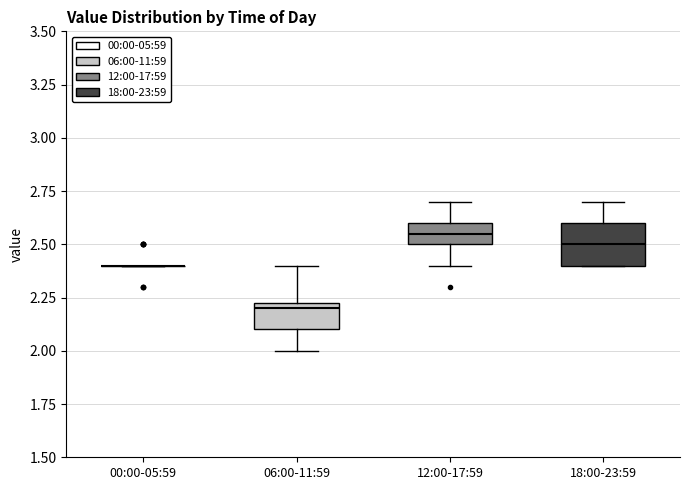

Reading left to right, read every box against the y-axis: the position of its median line, the range the box covers, and the ends of its whiskers. The values are not printed on the chart, so give them approximately, as read against the axis.

00:00-05:59: box collapsed to a line at 2.40, whiskers 2.40 to 2.40
06:00-11:59: median 2.20, box 2.10 to 2.25, whiskers 2.00 to 2.40
12:00-17:59: median 2.55, box 2.50 to 2.60, whiskers 2.40 to 2.70
18:00-23:59: median 2.50, box 2.40 to 2.60, whiskers 2.40 to 2.70